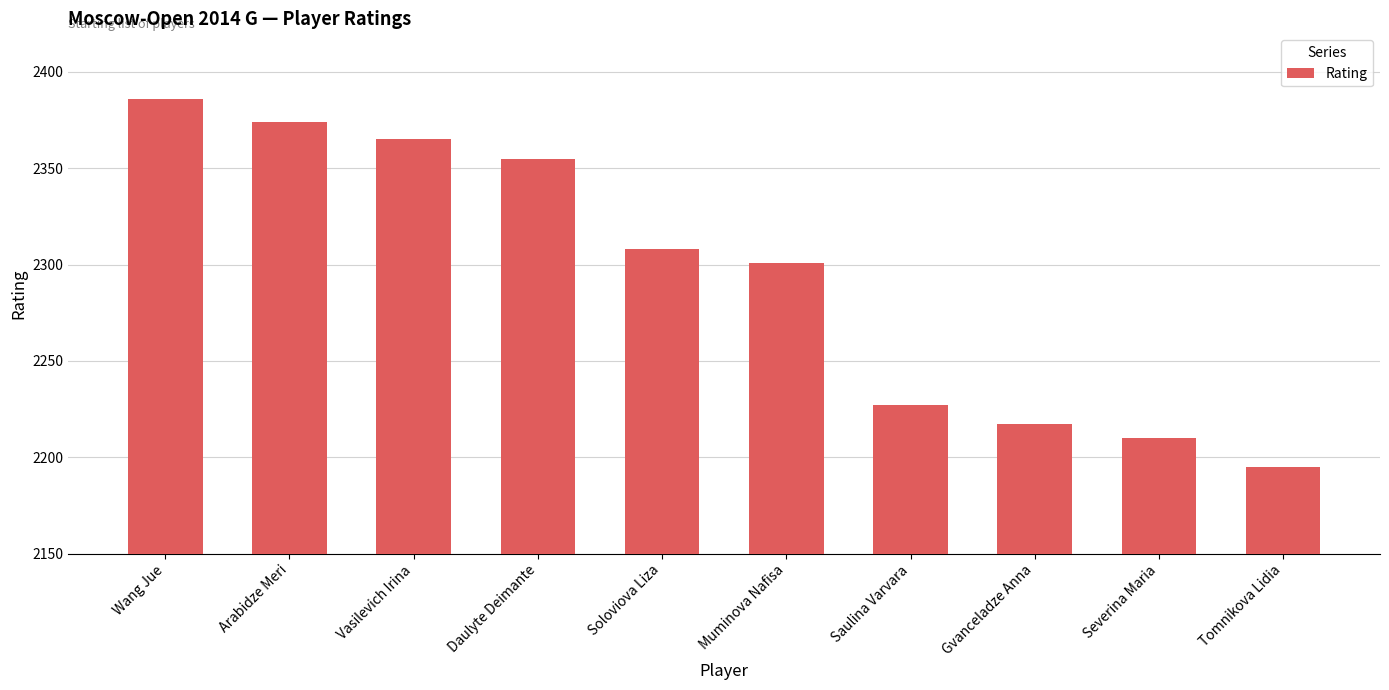

Are the bars horizontal?

No